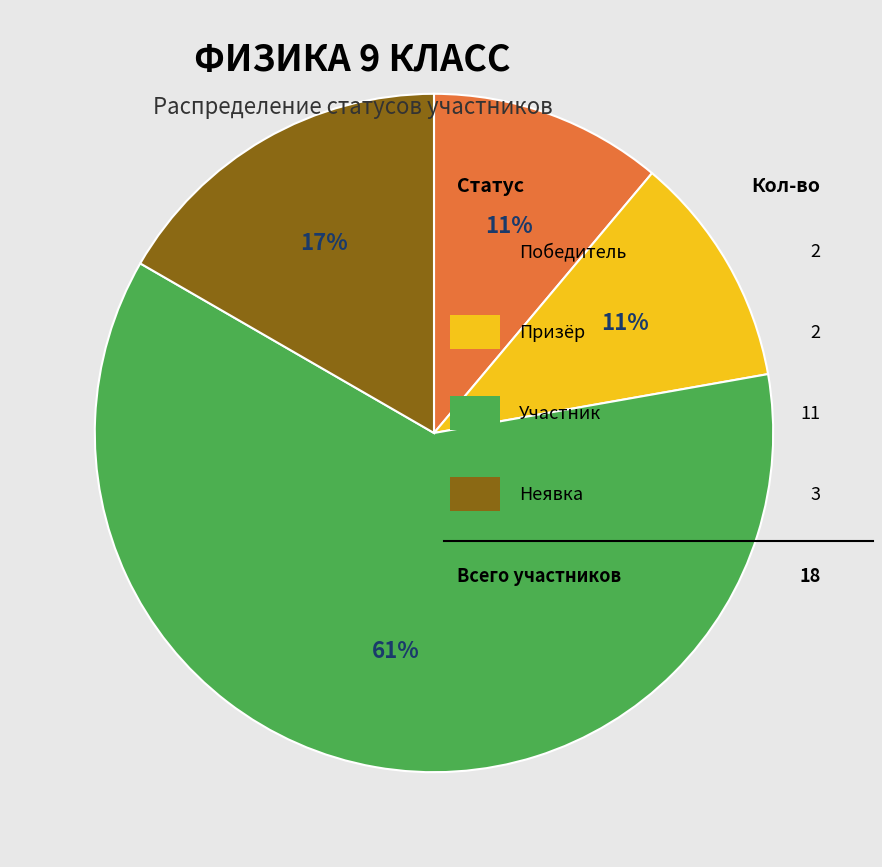

Is there a majority slice in this chart?

Yes